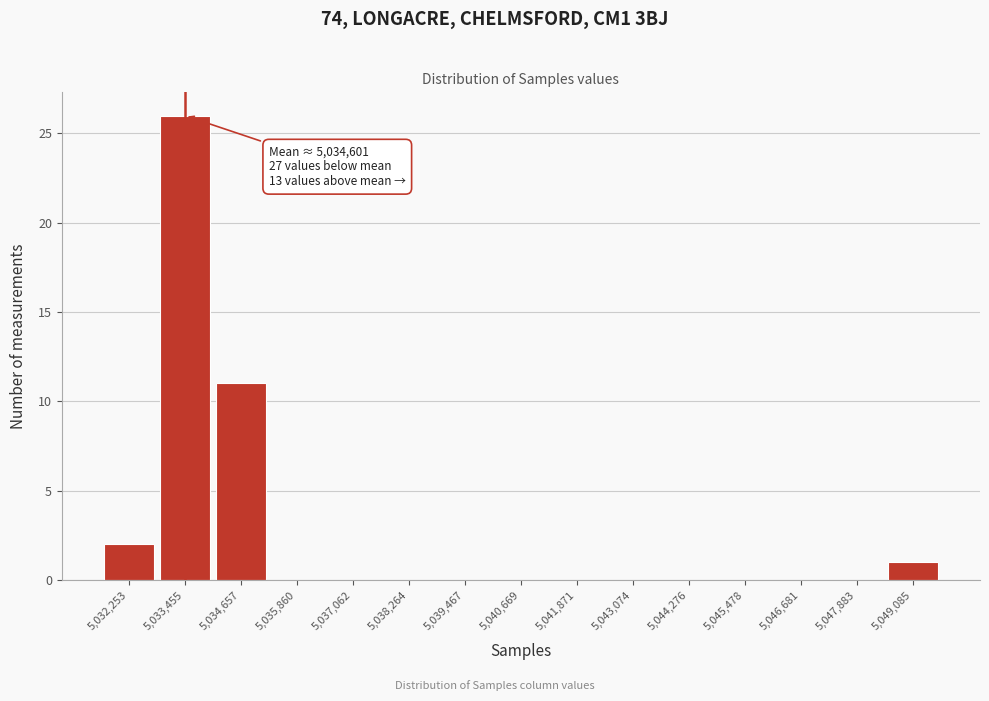

Reading left to right, extract all data points from this chart.

5,032,253=2	5,033,455=26	5,034,657=11	5,035,860=0	5,037,062=0	5,038,264=0	5,039,467=0	5,040,669=0	5,041,871=0	5,043,074=0	5,044,276=0	5,045,478=0	5,046,681=0	5,047,883=0	5,049,085=1